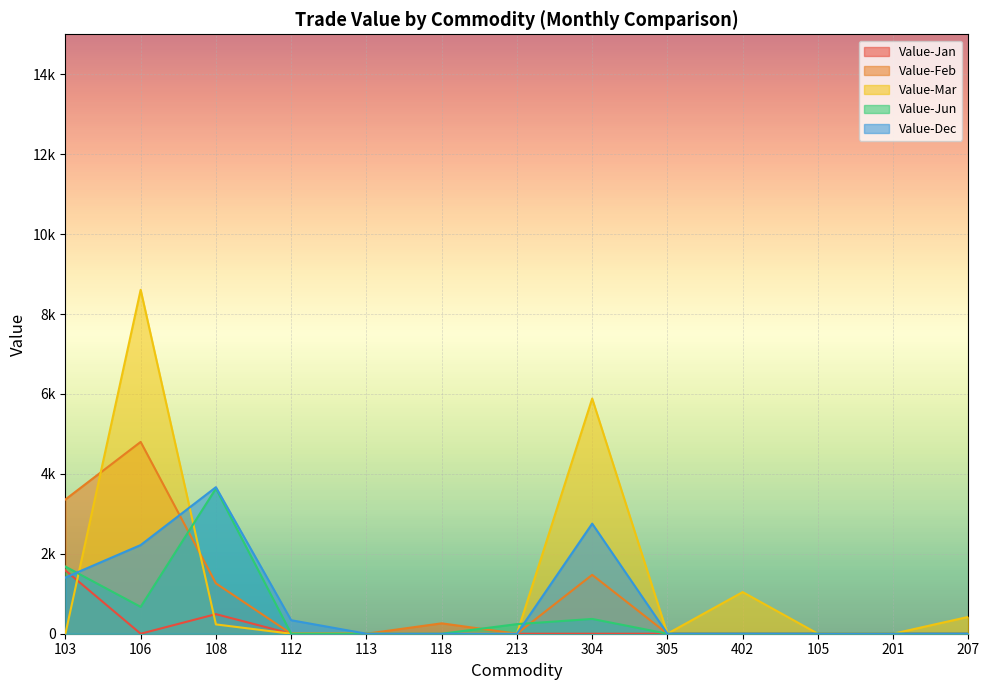

Reading right to left, extract all data points from this chart.

Value-Jan: 0	0	0	0	0	0	0	0	0	0	490	0	1584
Value-Feb: 0	0	0	0	0	1473	0	260	0	0	1260	4800	3360
Value-Mar: 422	0	0	1042	0	5885	0	0	0	0	233	8606	0
Value-Jun: 0	0	0	0	0	370	240	0	0	0	3634	672	1680
Value-Dec: 0	0	0	0	0	2755	0	0	0	338	3667	2219	1406